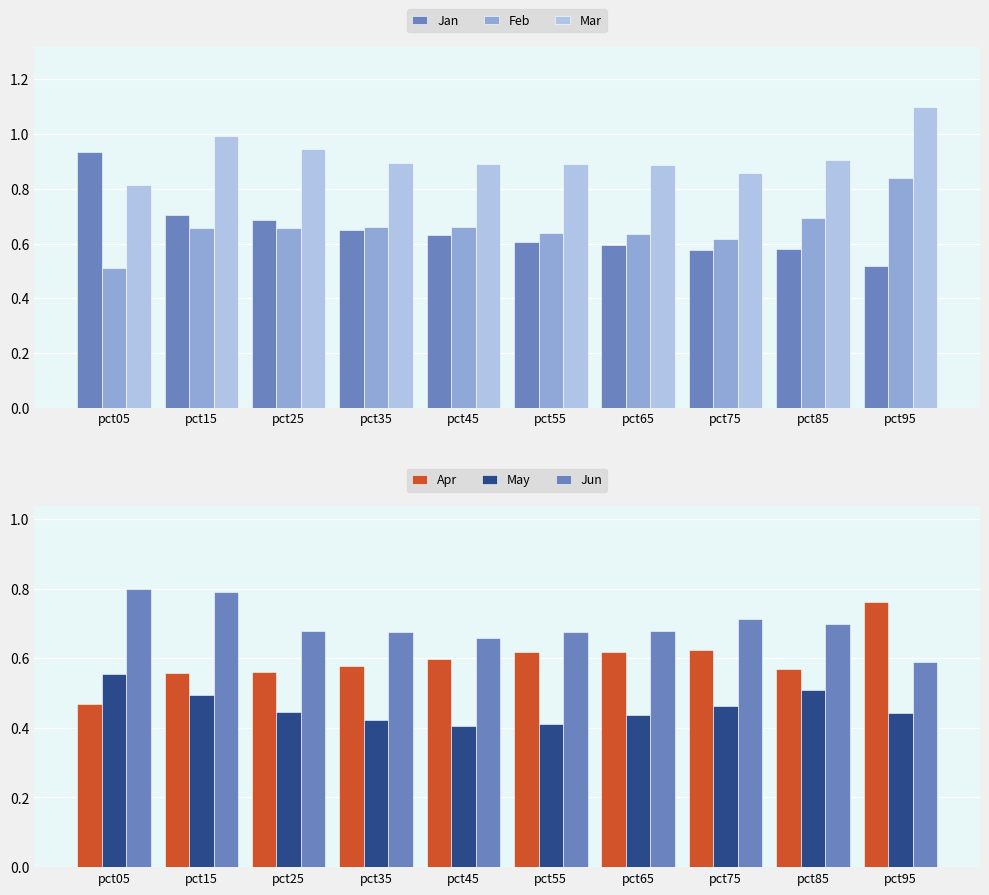

Reading right to left, what are all the values shown in this chart?

Jan: 0.5	0.6	0.6	0.6	0.6	0.6	0.7	0.7	0.7	0.9
Feb: 0.8	0.7	0.6	0.6	0.6	0.7	0.7	0.7	0.7	0.5
Mar: 1.1	0.9	0.9	0.9	0.9	0.9	0.9	0.9	1.0	0.8
Apr: 0.8	0.6	0.6	0.6	0.6	0.6	0.6	0.6	0.6	0.5
May: 0.4	0.5	0.5	0.4	0.4	0.4	0.4	0.4	0.5	0.6
Jun: 0.6	0.7	0.7	0.7	0.7	0.7	0.7	0.7	0.8	0.8